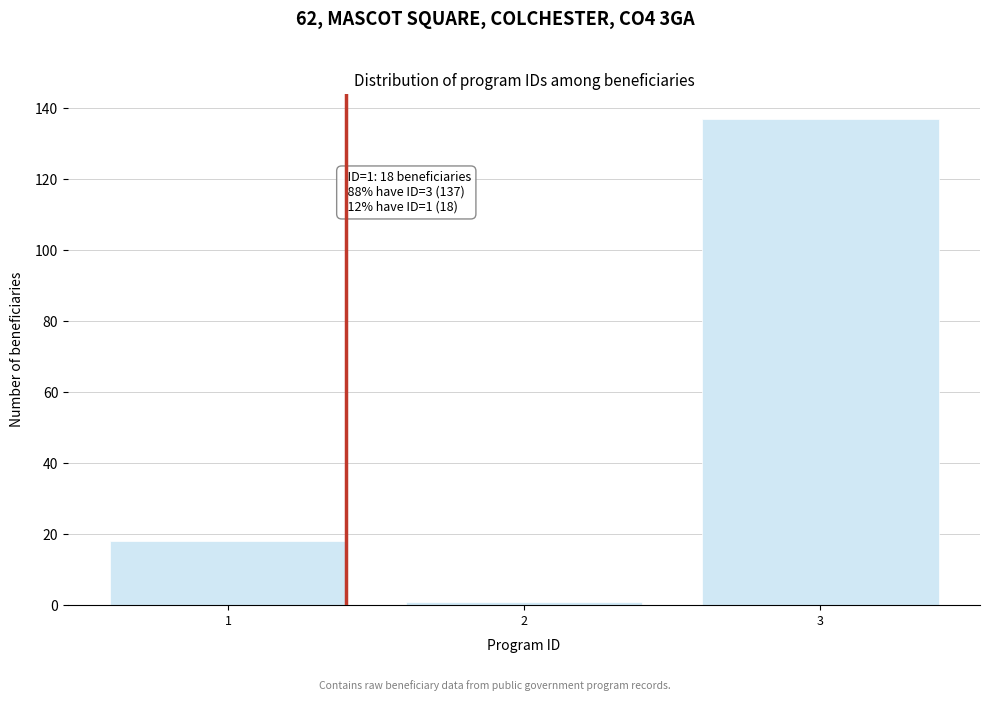

Reading right to left, what are all the values shown in this chart?

3=137	2=1	1=18